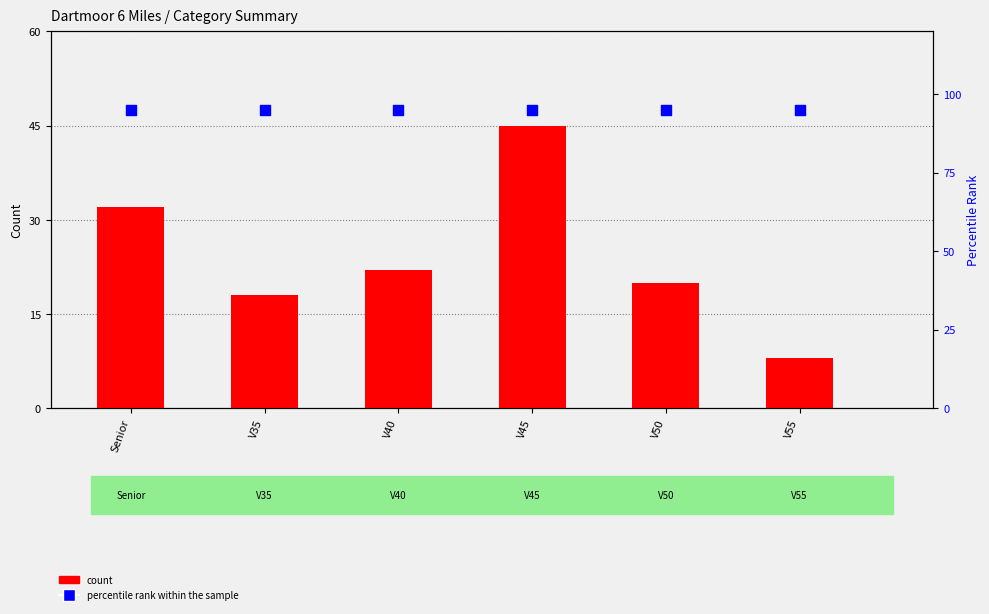

At how many categories does at least one series exceed 21?

6